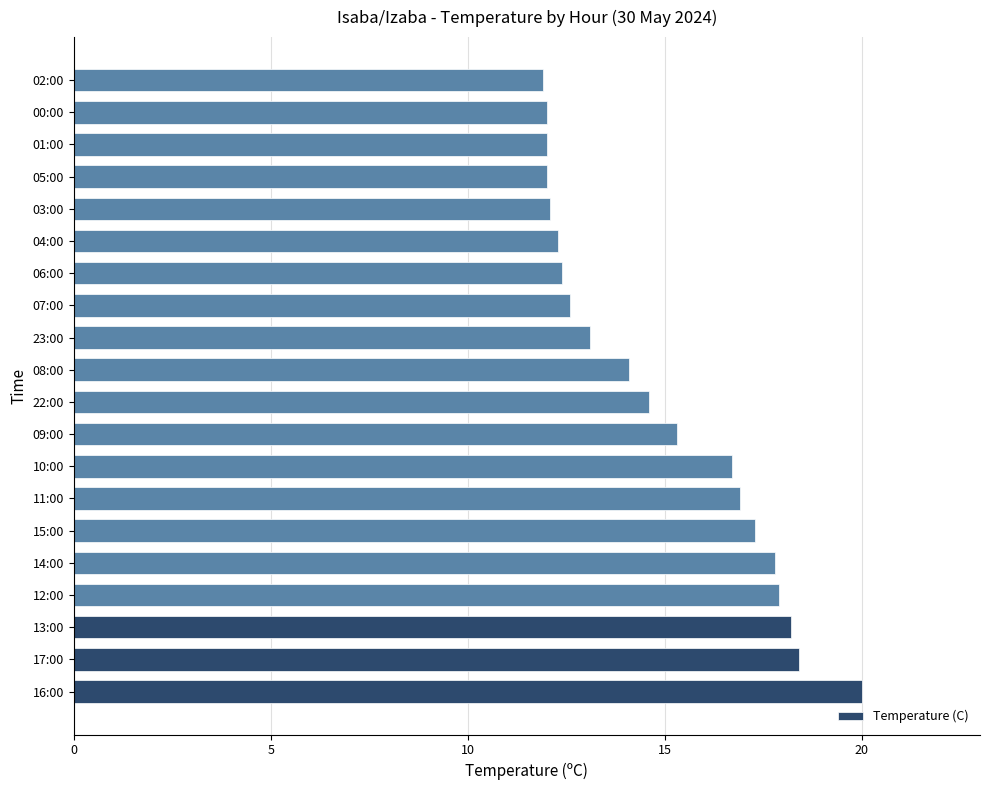

At which category does the chart reach its peak across all series?

16:00